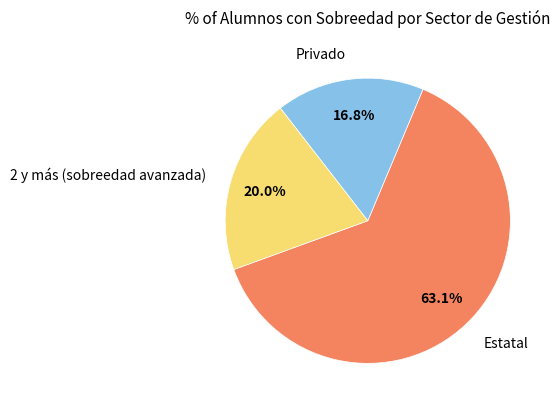

Which slice is the largest?

Estatal